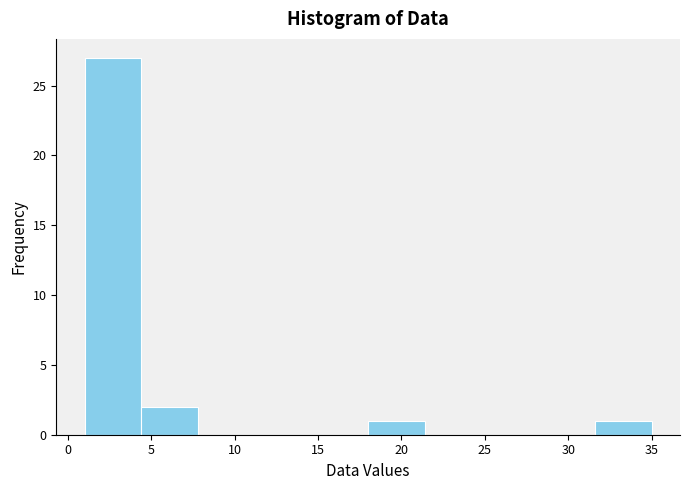

Over which range of the x-axis is the bar tallest?

1.0 to 4.4